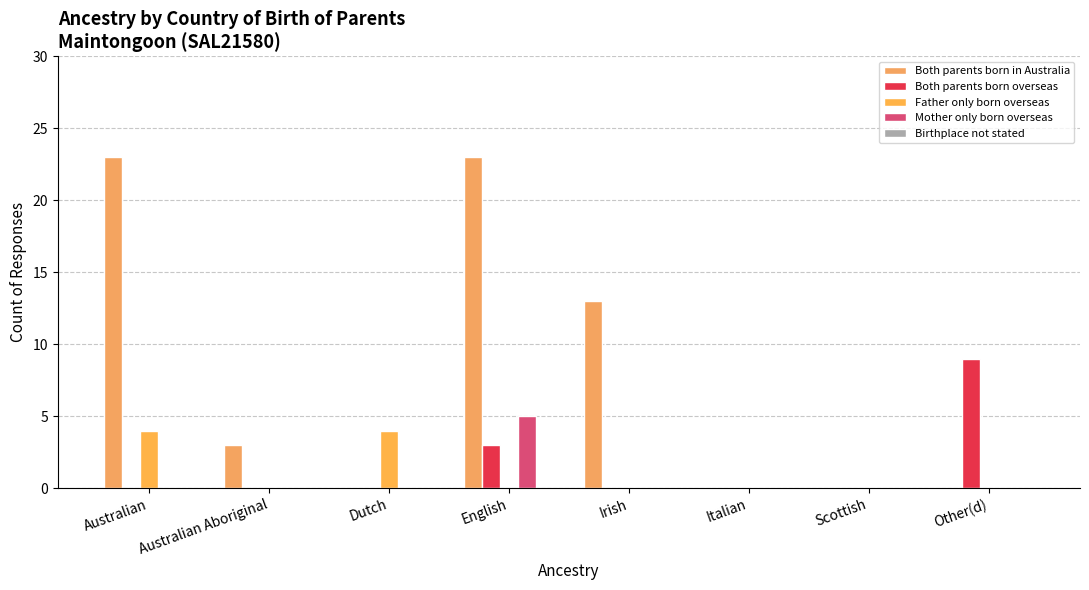

Is the value of Both parents born in Australia at Irish greater than the value of Father only born overseas at Italian?

Yes